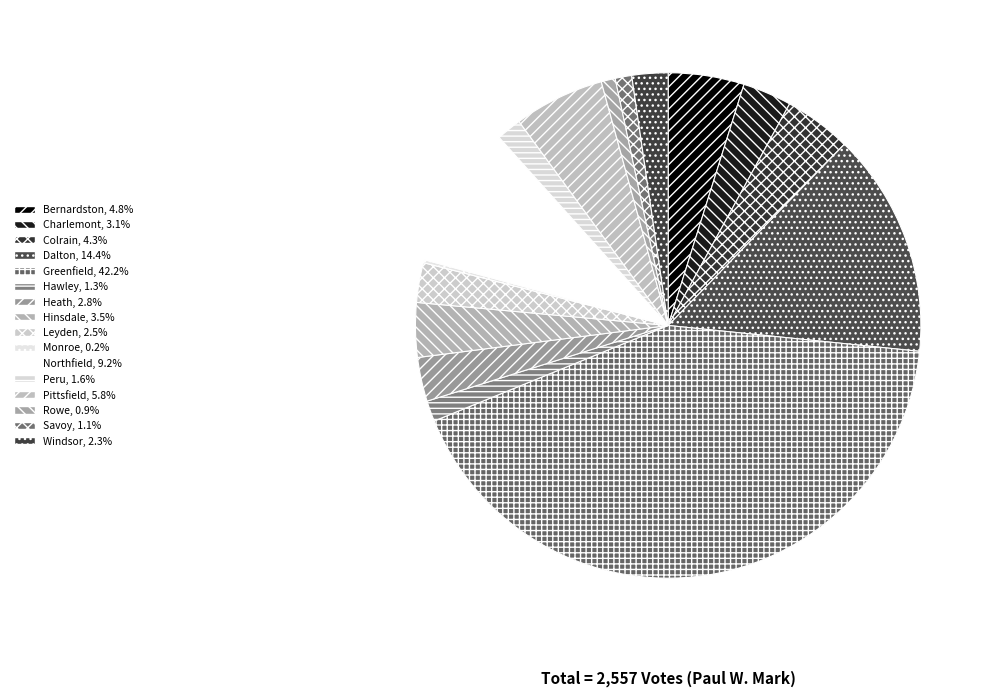

Which has a higher value, Bernardston or Rowe?

Bernardston